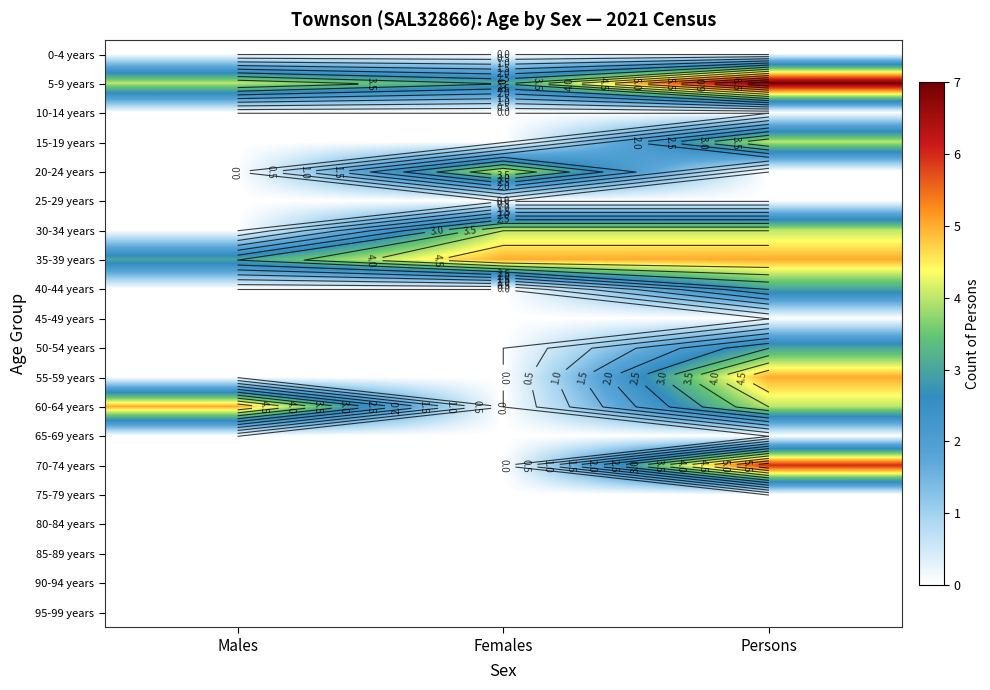

At Persons, list the series in order from smallest to largest.

0-4 years, 10-14 years, 20-24 years, 25-29 years, 45-49 years, 65-69 years, 75-79 years, 80-84 years, 85-89 years, 90-94 years, 95-99 years, 40-44 years, 50-54 years, 15-19 years, 30-34 years, 60-64 years, 35-39 years, 55-59 years, 70-74 years, 5-9 years